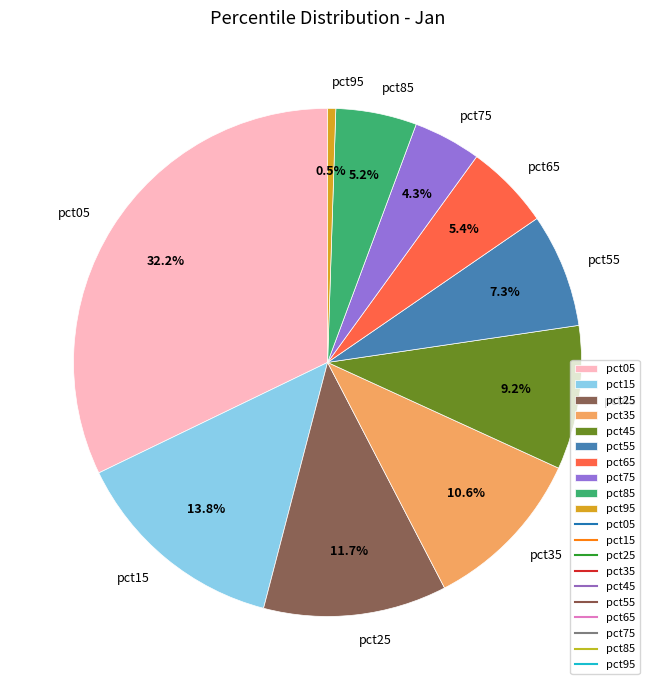

Which category has the biggest portion of the pie?

pct05